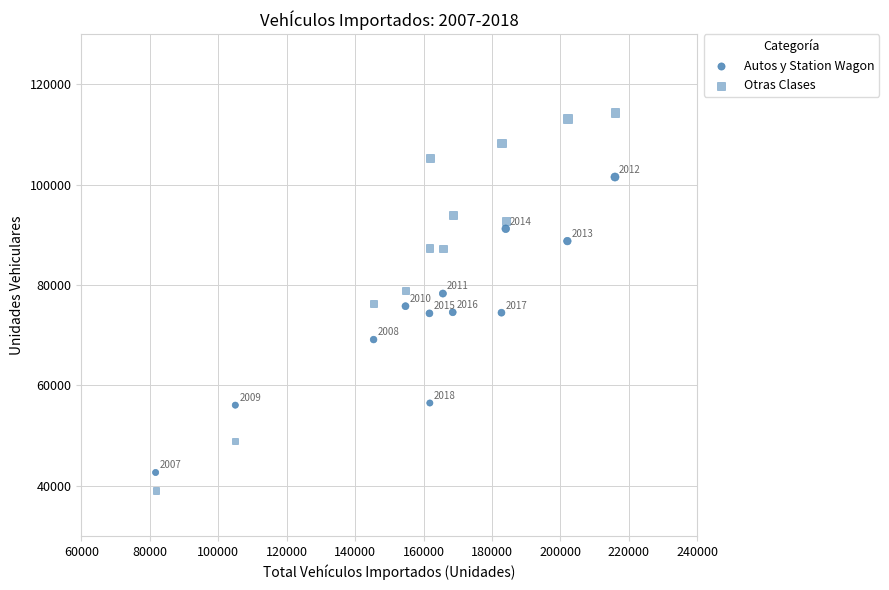

Count the number of points in this scatter plot.

24